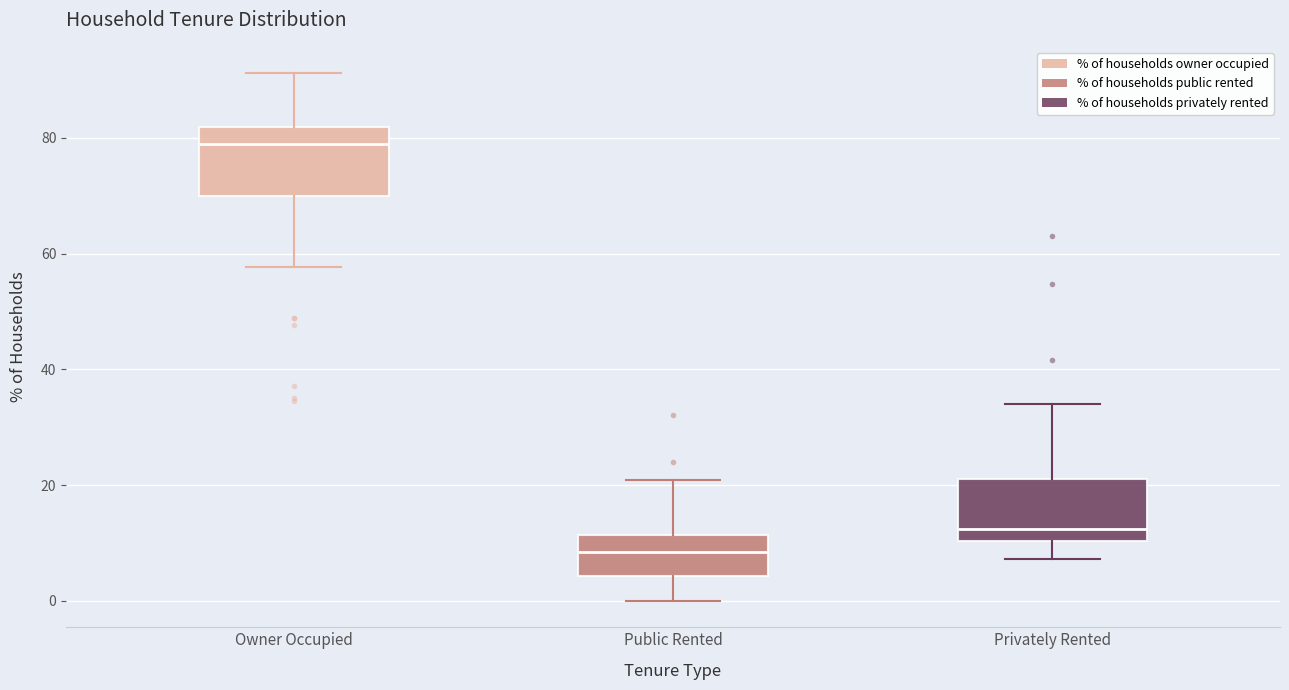

Which box's median line is the highest?

Owner Occupied